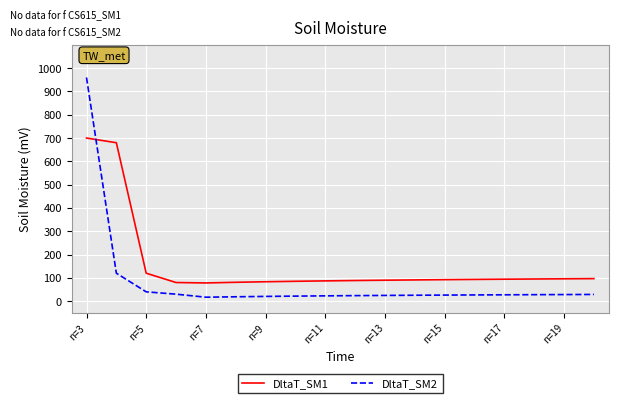

What is the maximum value for DltaT_SM1?

700.0